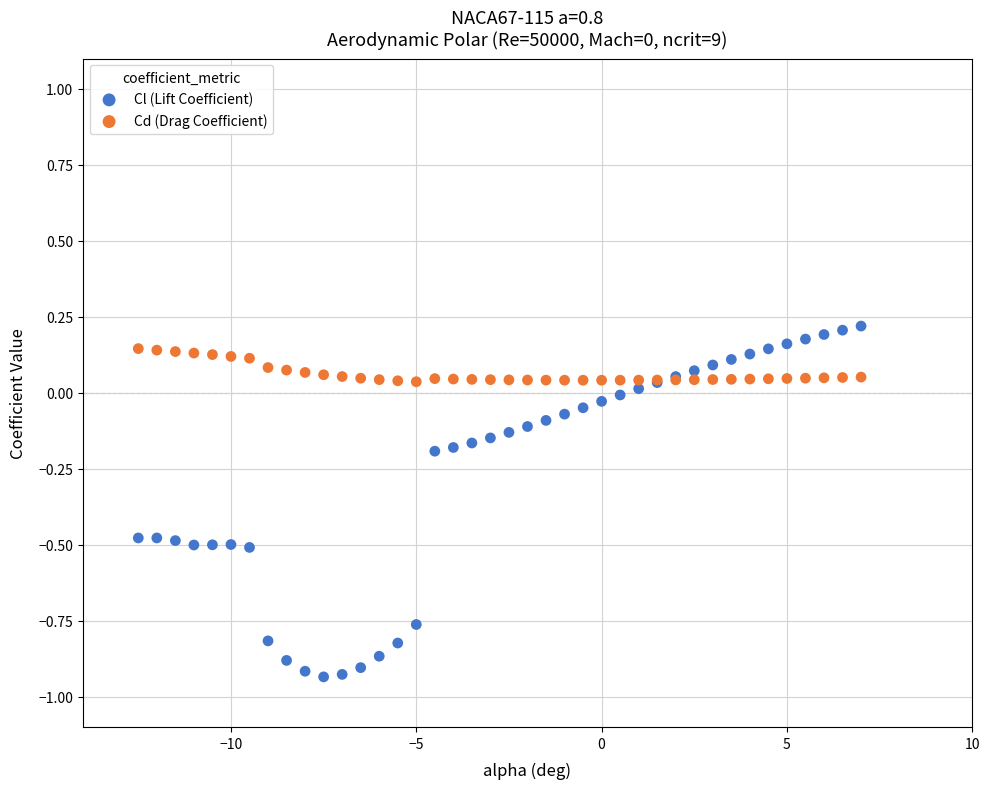

Which series has the largest Y range (max minus min)?

Cl (Lift Coefficient)